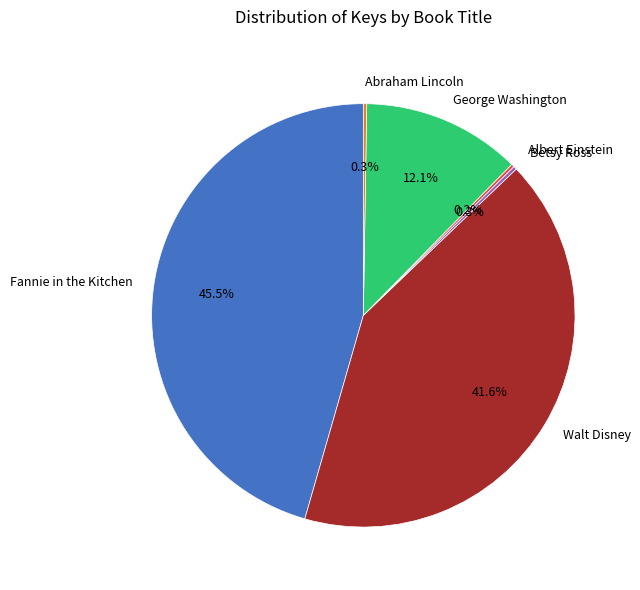

What portion of the pie excludes Walt Disney?

58.4%